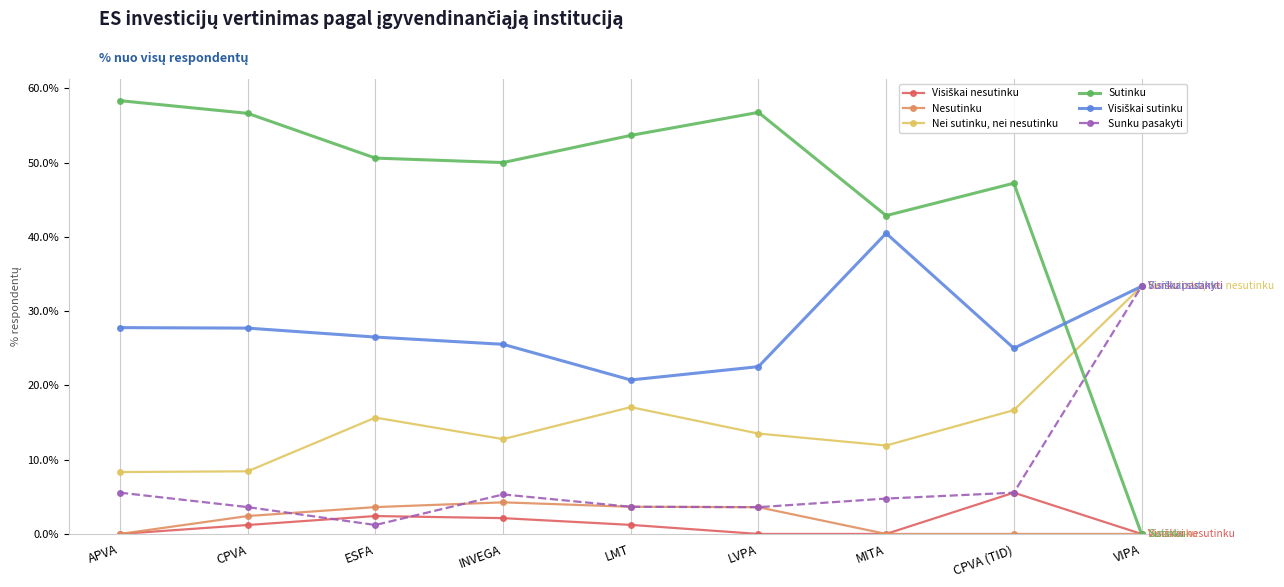

Where is the first local maximum for Sunku pasakyti?

INVEGA